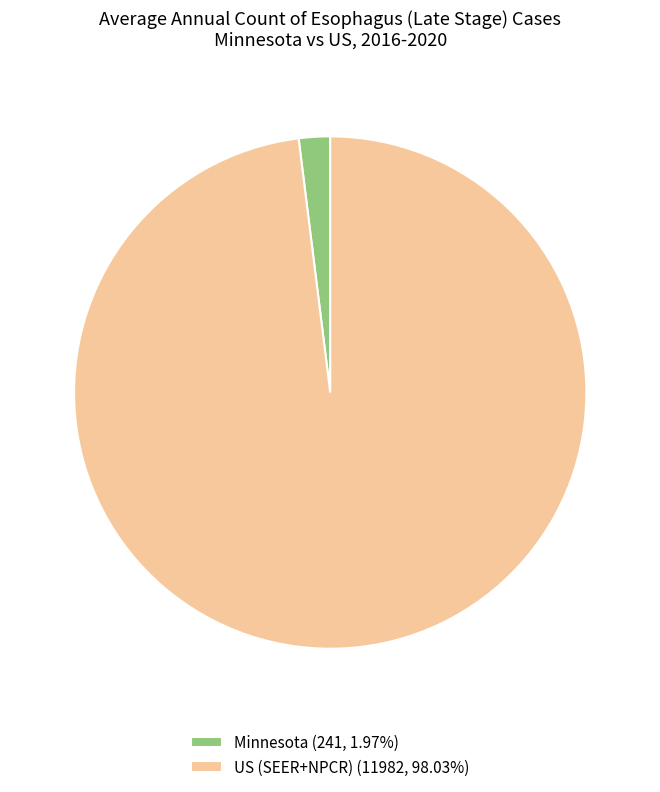

Do Minnesota (241, 1.97%) and US (SEER+NPCR) (11982, 98.03%) together represent more than half of the pie?

Yes